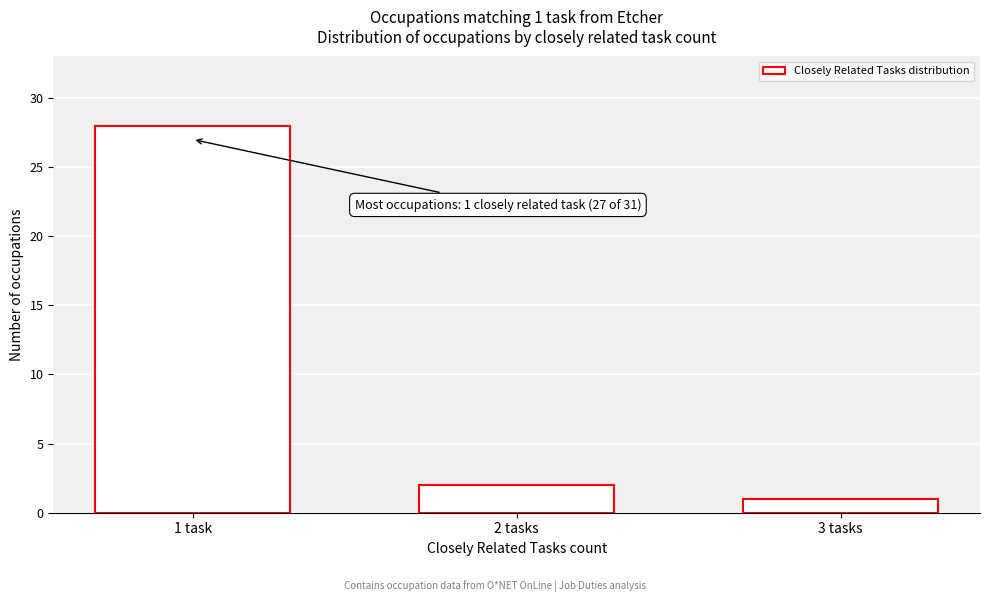

Reading left to right, list all the values displayed in this chart.

28	2	1